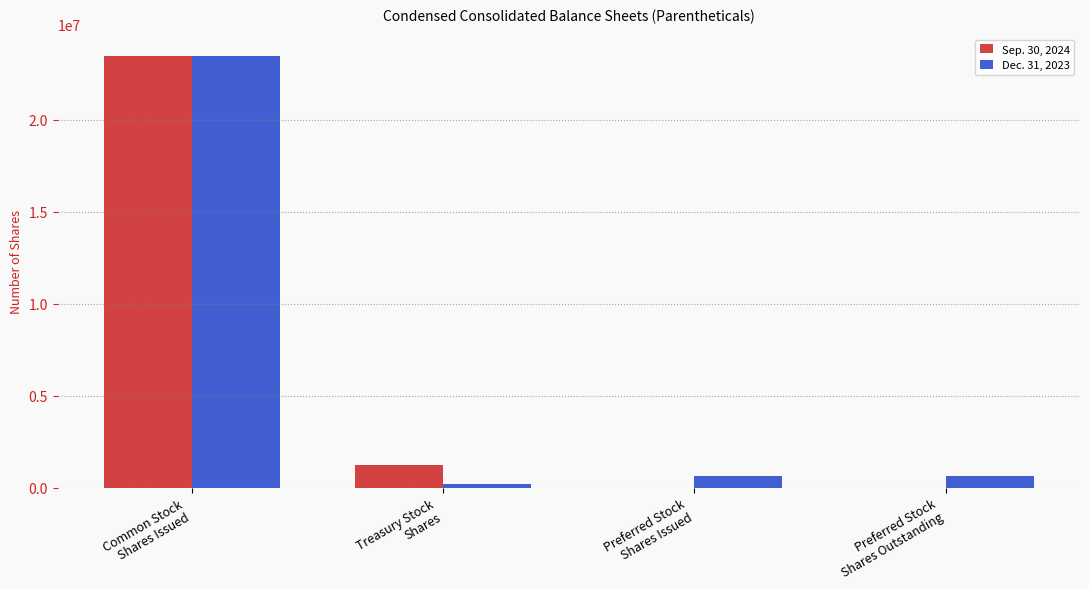

What is the greatest value displayed?

23448675